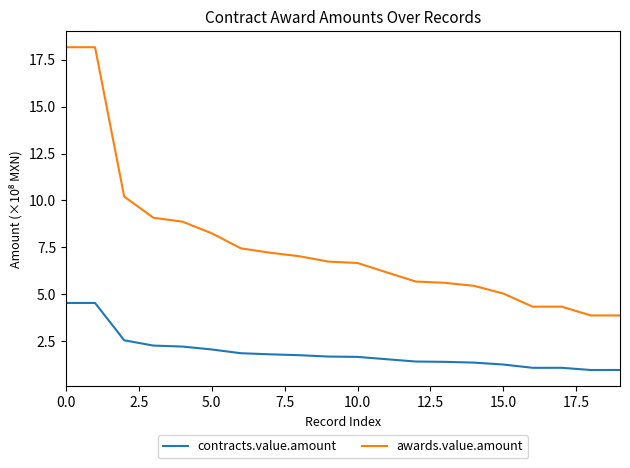

True or false: contracts.value.amount and awards.value.amount intersect in this chart.

False